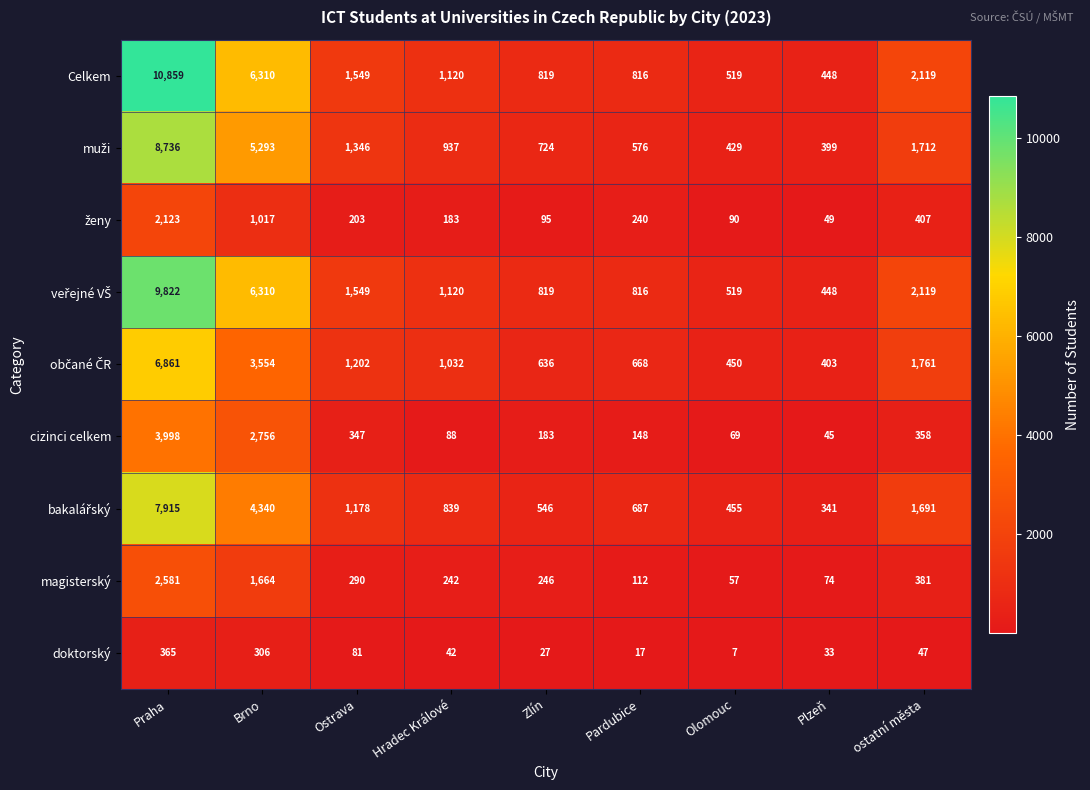

What is the difference between the maximum and minimum values in the cizinci celkem series?

3953